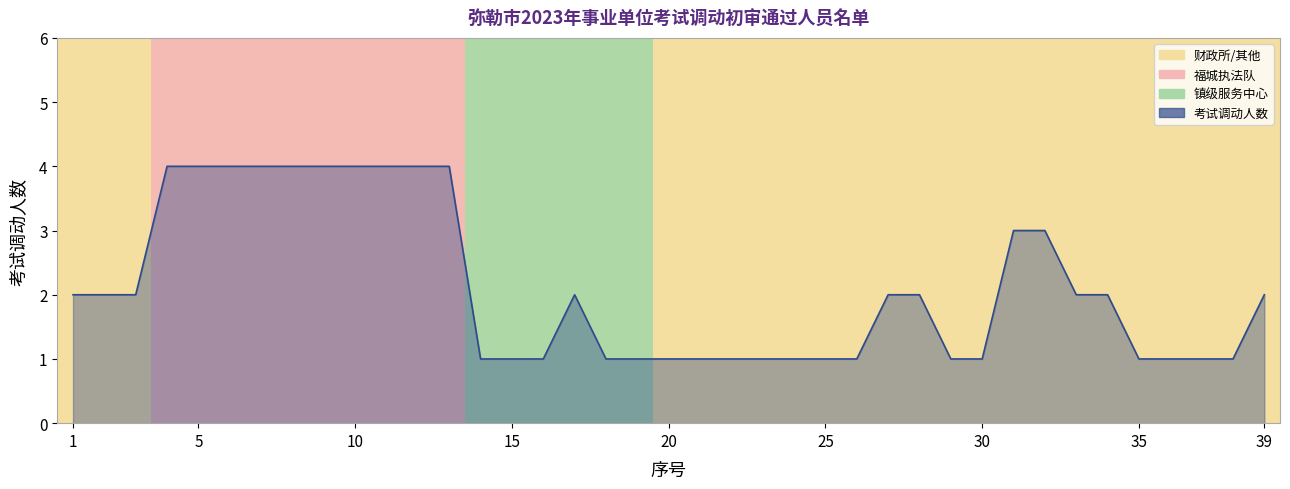

What is the maximum value shown in the chart?

4